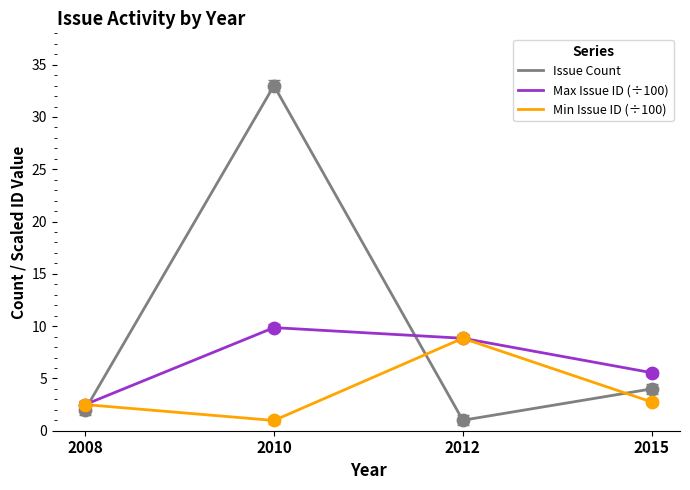

What is the difference between the highest and lowest values at 2012?

7.8